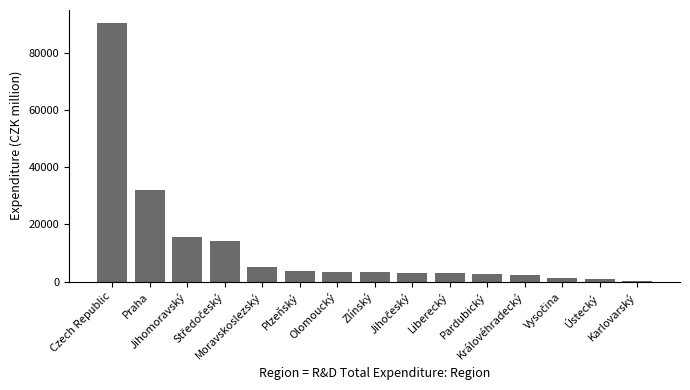

What is the sum of all values?

180772.0